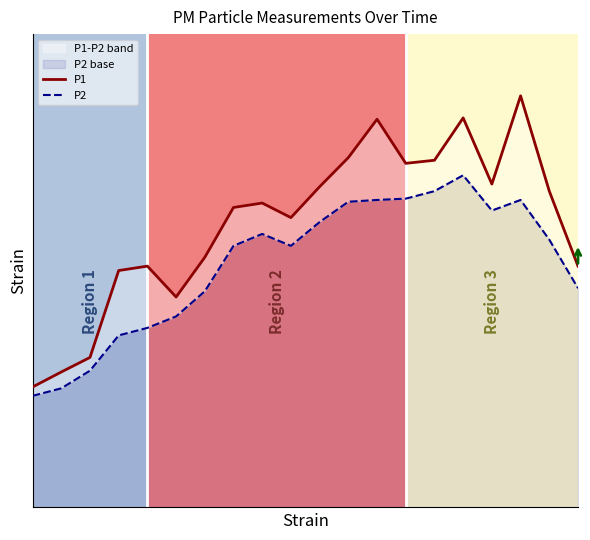

Rank the series at 4 from highest to lowest value.

P1, P2